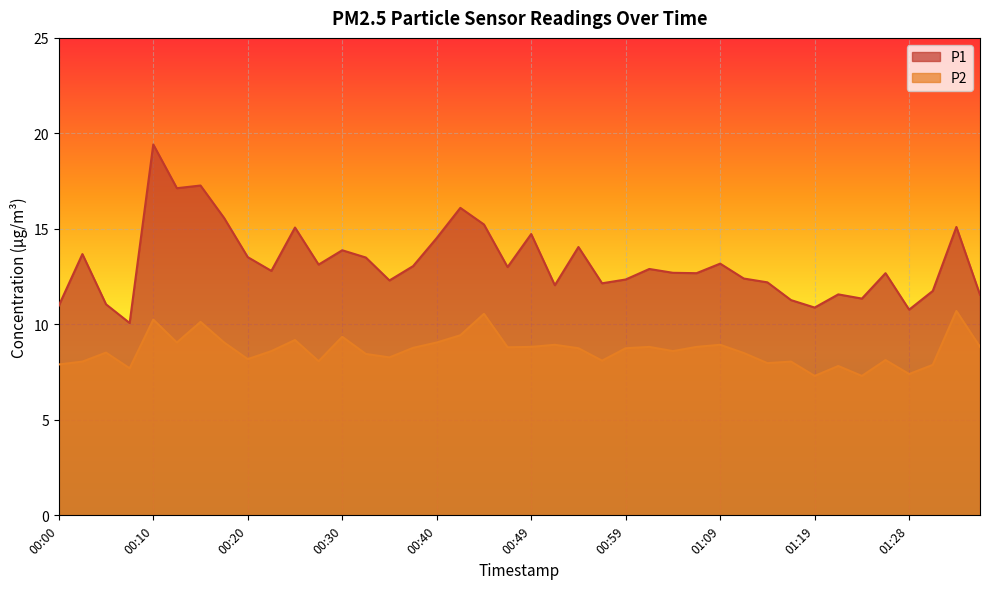

List the labels in order of P1 value, largest first.

00:10, 00:15, 00:13, 00:42, 00:18, 00:44, 01:33, 00:25, 00:49, 00:40, 00:54, 00:30, 00:03, 00:20, 00:32, 01:09, 00:27, 00:37, 00:47, 01:02, 00:23, 01:04, 01:07, 01:26, 01:11, 00:59, 00:35, 01:14, 00:57, 00:52, 01:31, 01:21, 01:36, 01:24, 01:16, 00:05, 00:00, 01:19, 01:28, 00:08